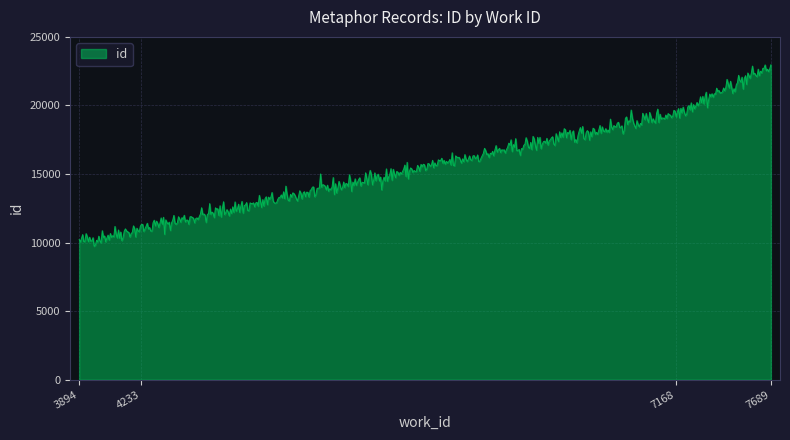

How many lines are shown in the chart?

1